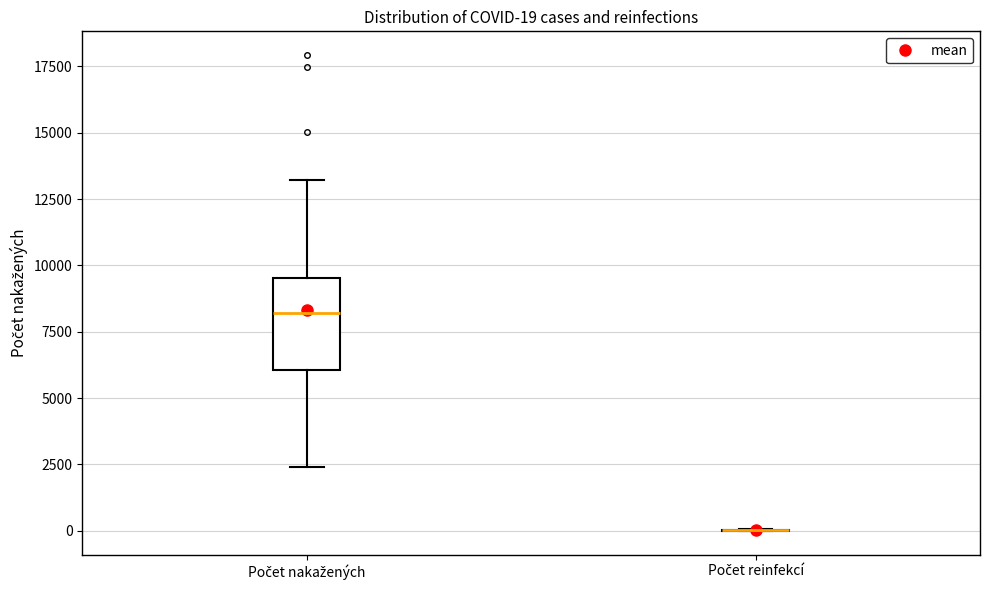

Comparing the boxes themselves (not the whiskers), which one is the tallest?

Počet nakažených